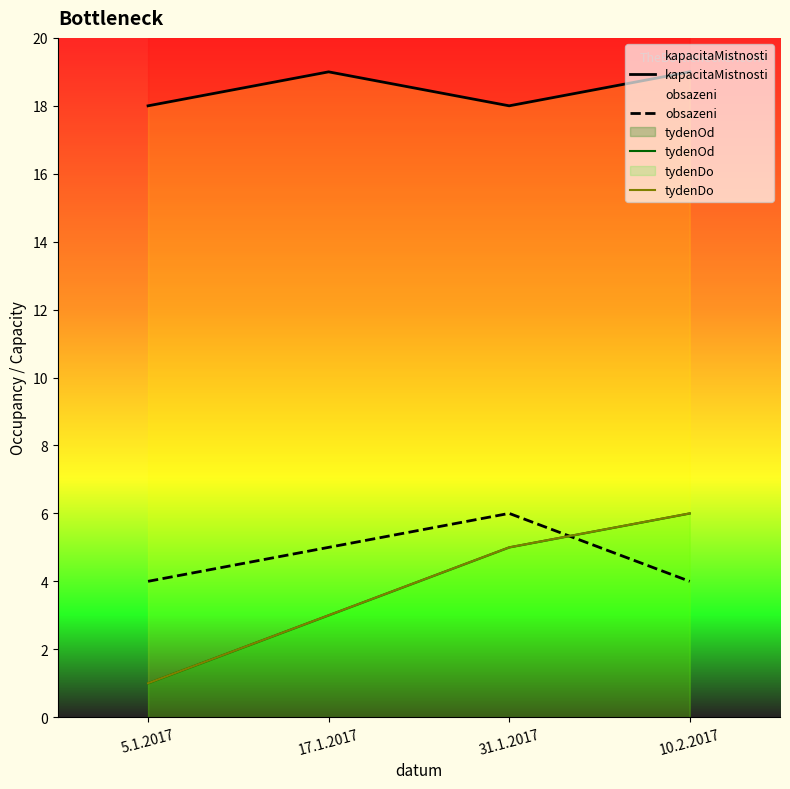

Which series changed the most between 17.1.2017 and 31.1.2017?

tydenOd